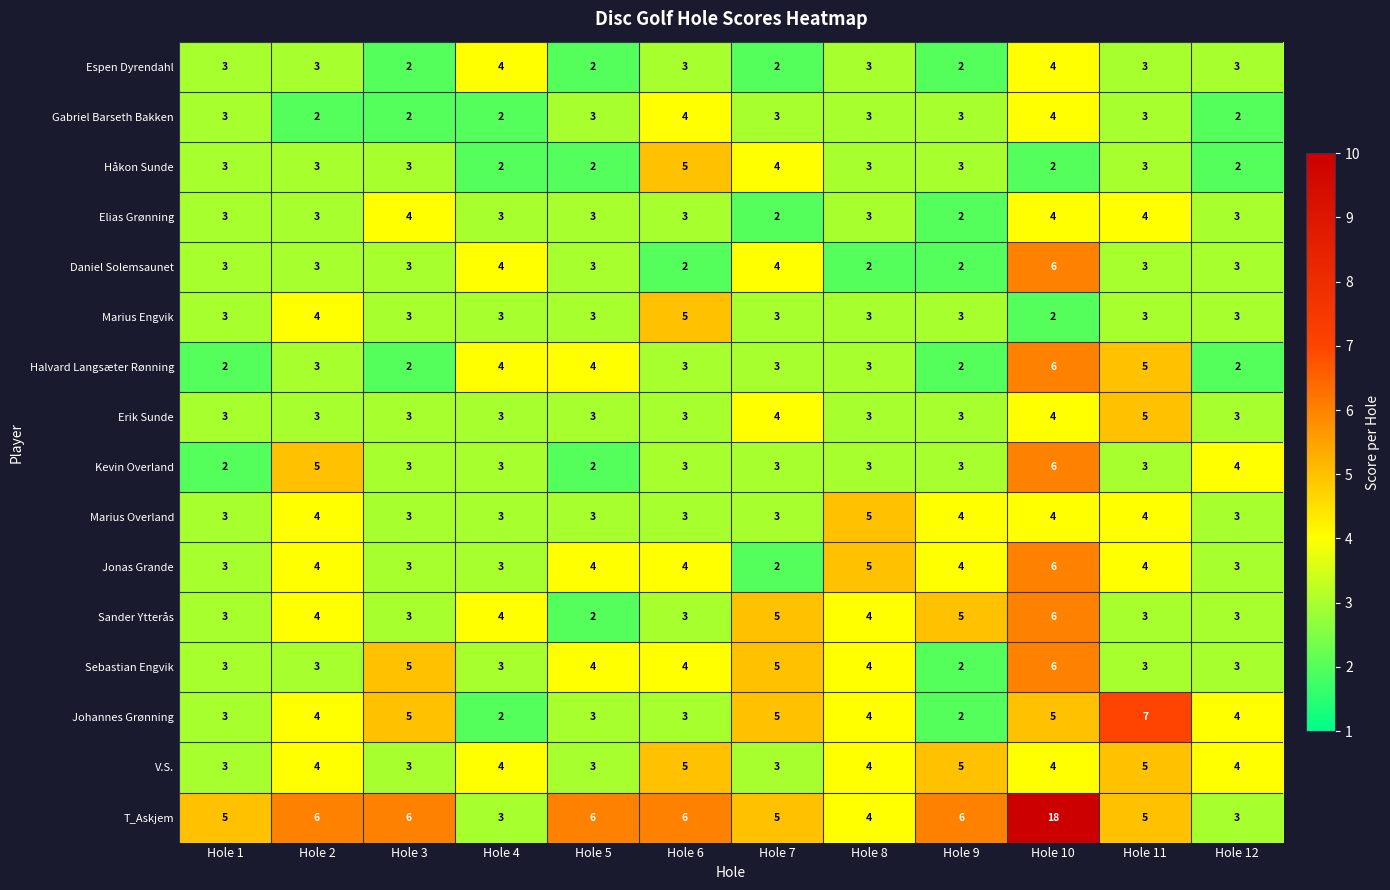

What is the maximum value shown in the chart?

18